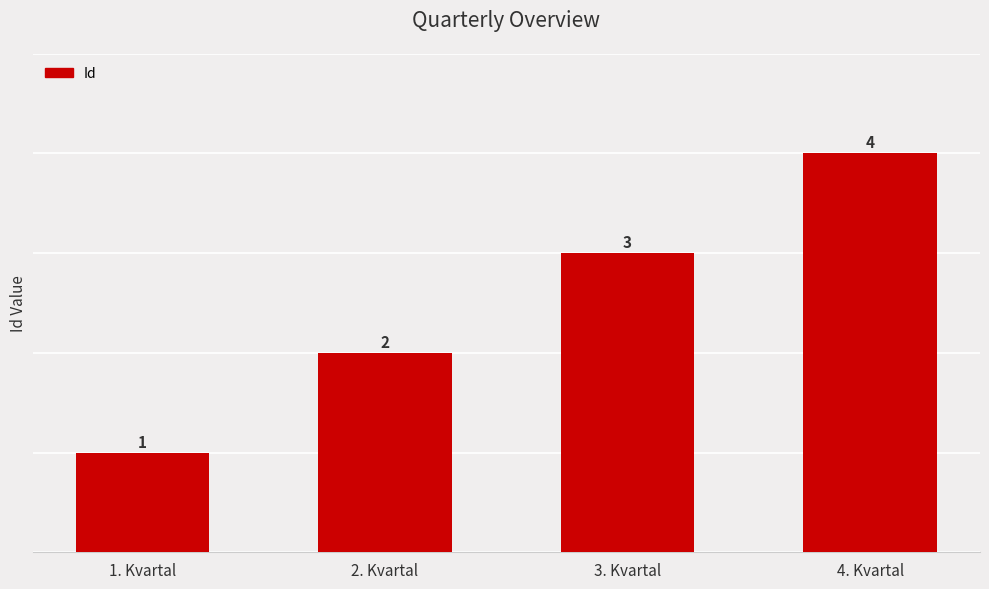

Reading right to left, transcribe all the data shown in this chart.

4	3	2	1